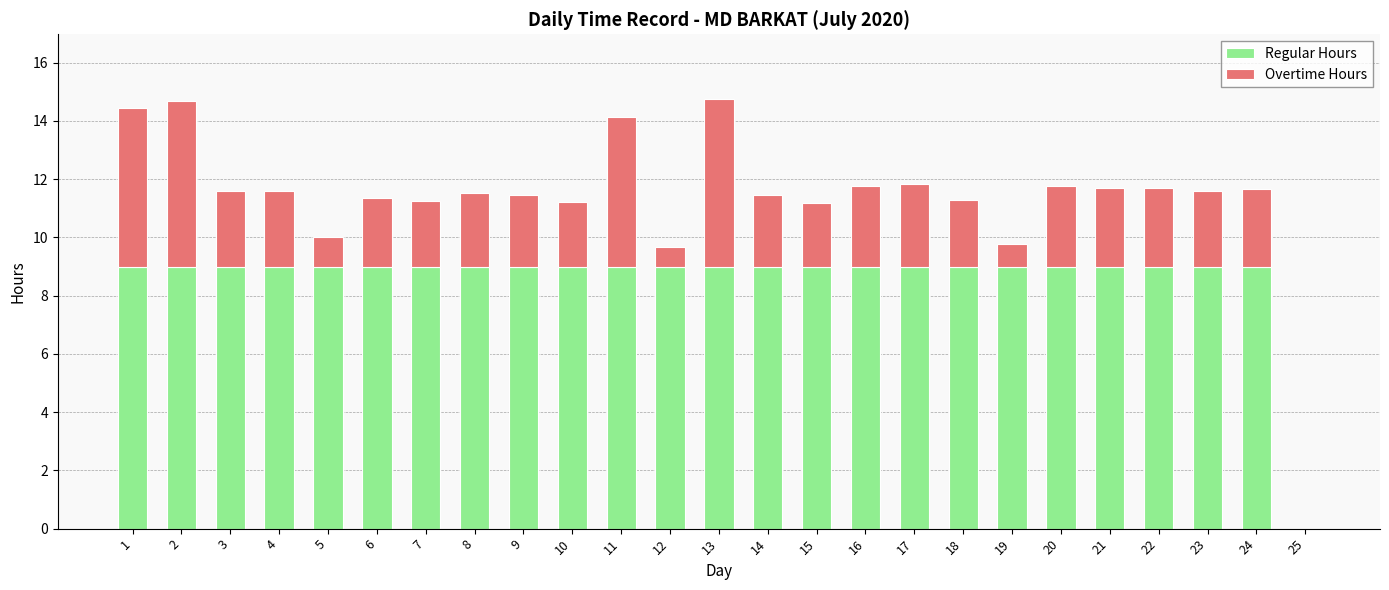

What is the total value across all series at 12?

9.7